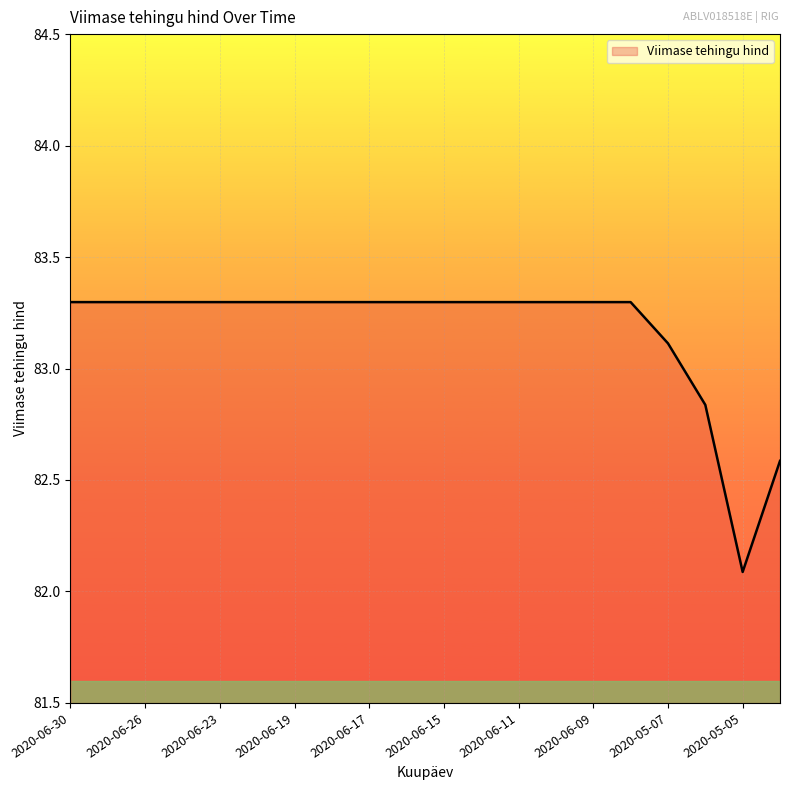

What is the difference between the maximum and minimum values?

1.2